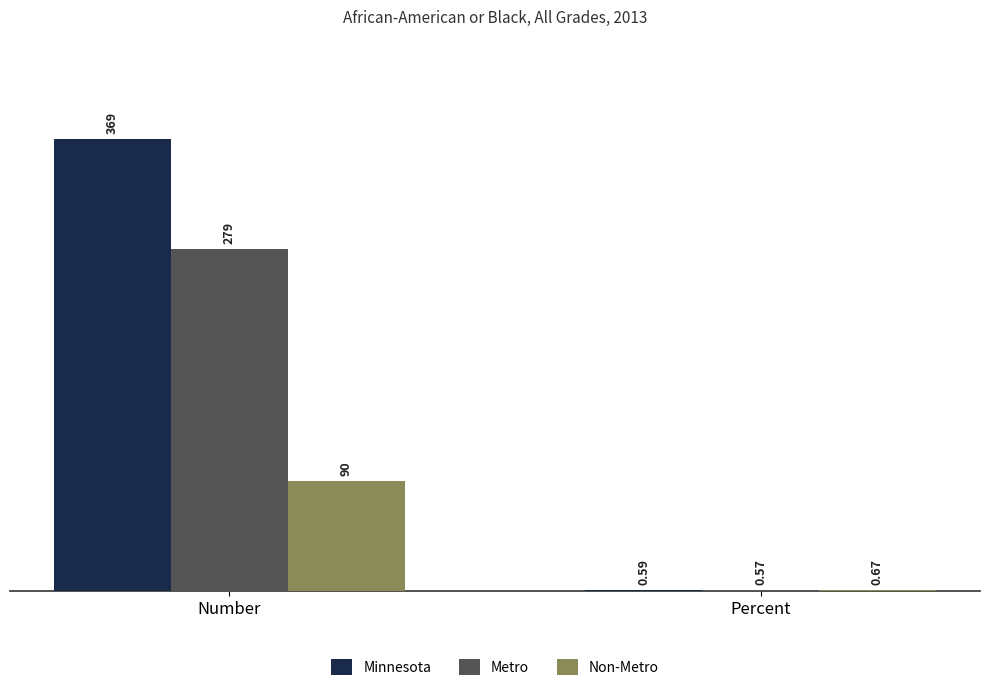

At which label does Metro reach its peak?

Number